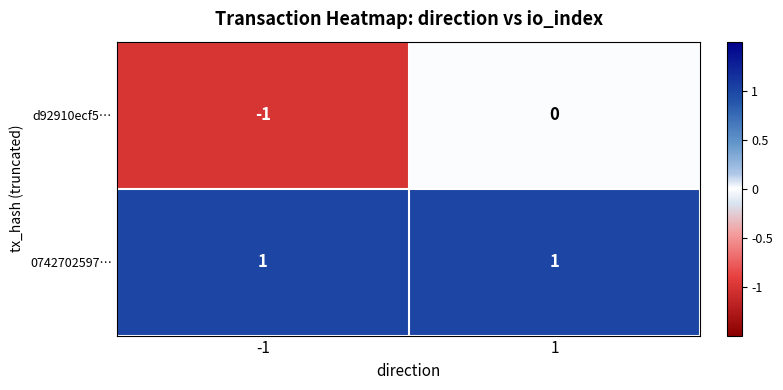

Is the value of d92910ecf5… at 1 greater than the value of 0742702597… at -1?

No